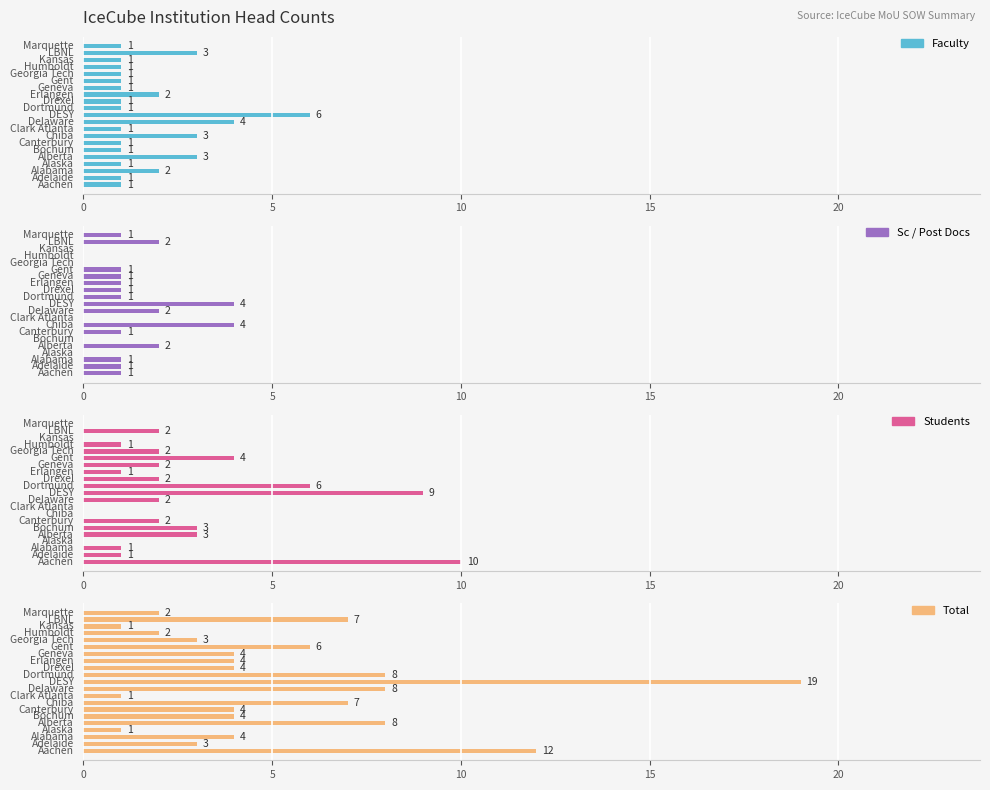

What is the difference between the second highest and second lowest values in the Sc / Post Docs series?

4